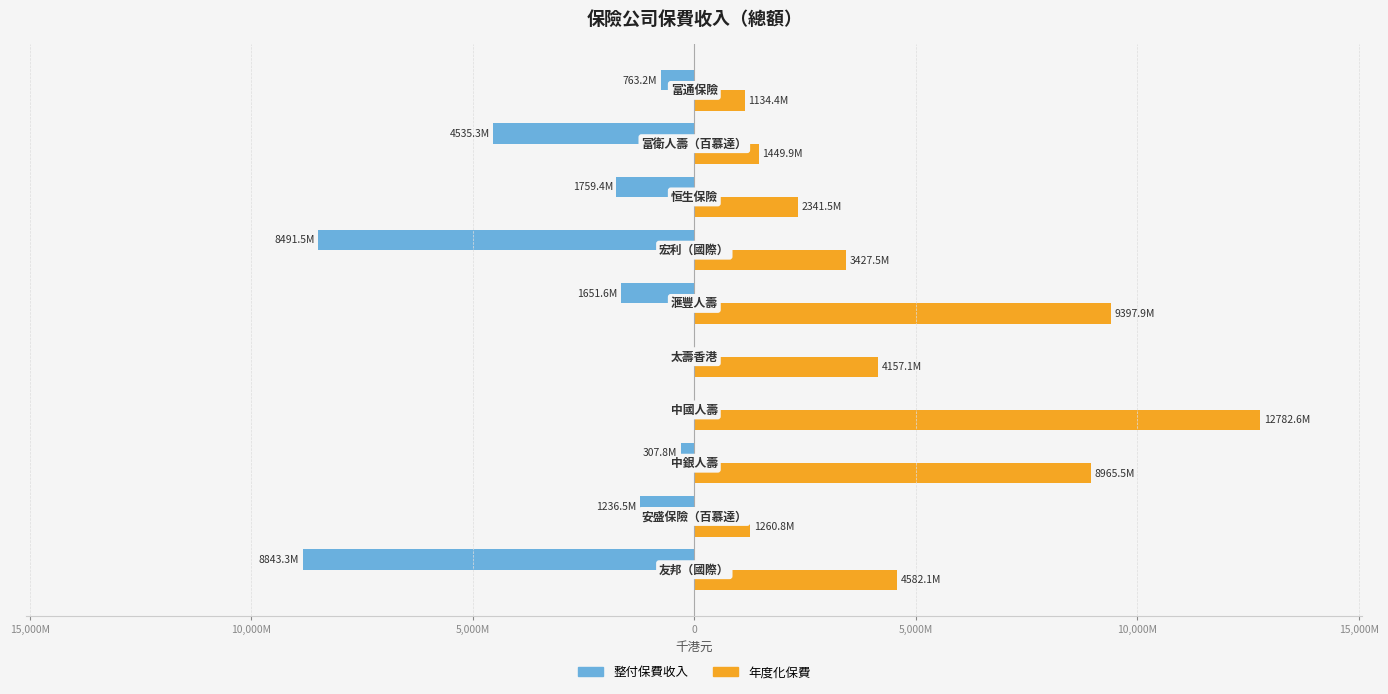

What are all the series names shown in the legend?

整付保費收入, 年度化保費